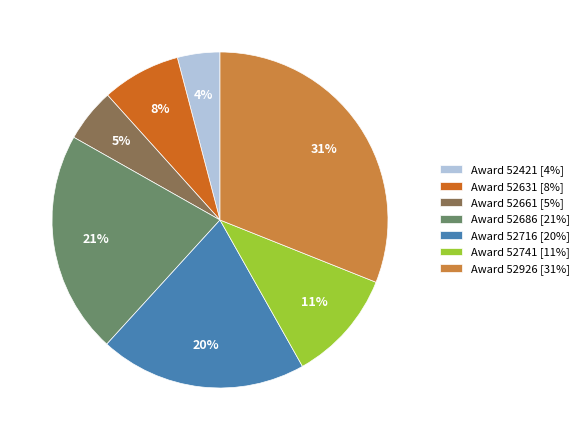

Rank the categories by value from lowest to highest.

Award 52421 [4%], Award 52661 [5%], Award 52631 [8%], Award 52741 [11%], Award 52716 [20%], Award 52686 [21%], Award 52926 [31%]